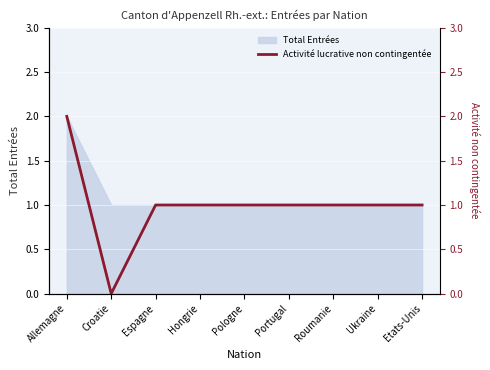

Does the chart display data point markers on the line(s)?

No